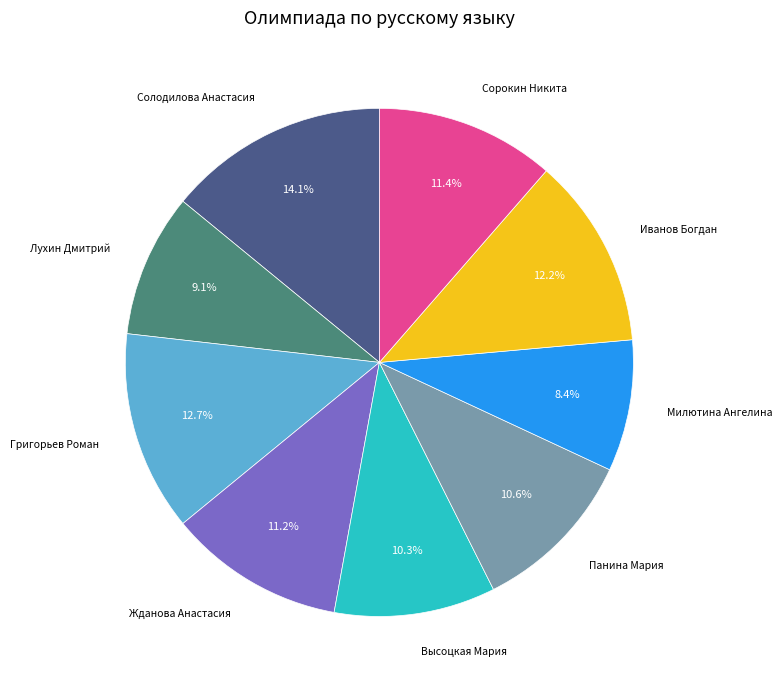

Is there any slice that represents more than half of the pie?

No